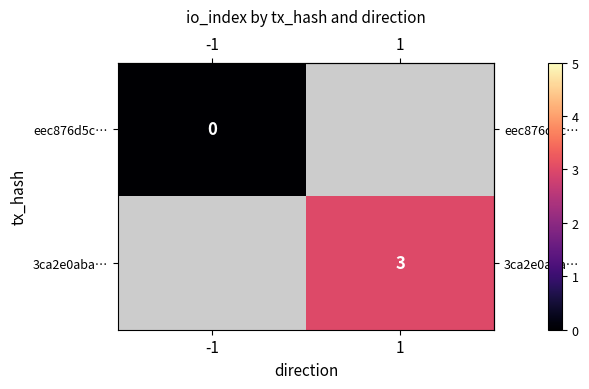

True or false: row_0 has a value of nan at 1.

False